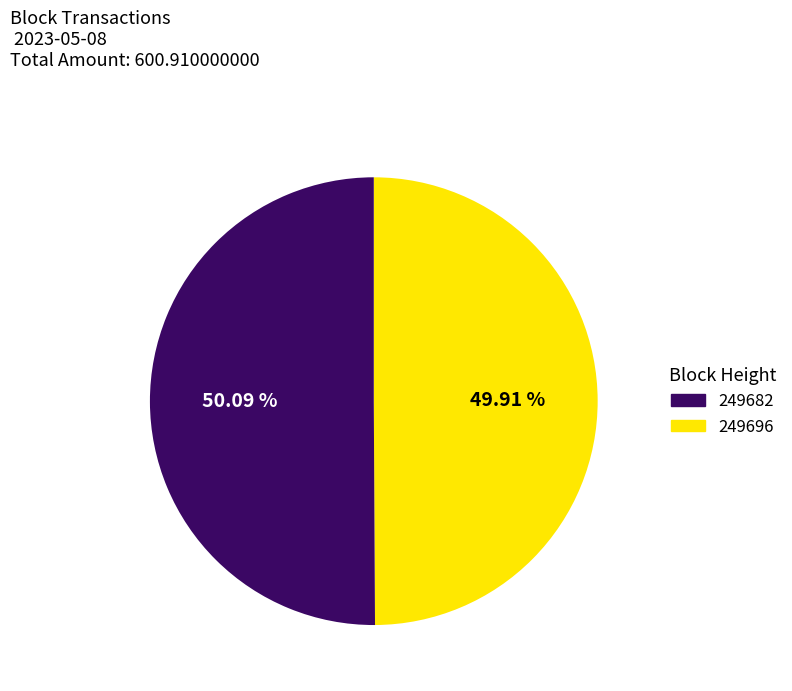

Is there a majority slice in this chart?

Yes